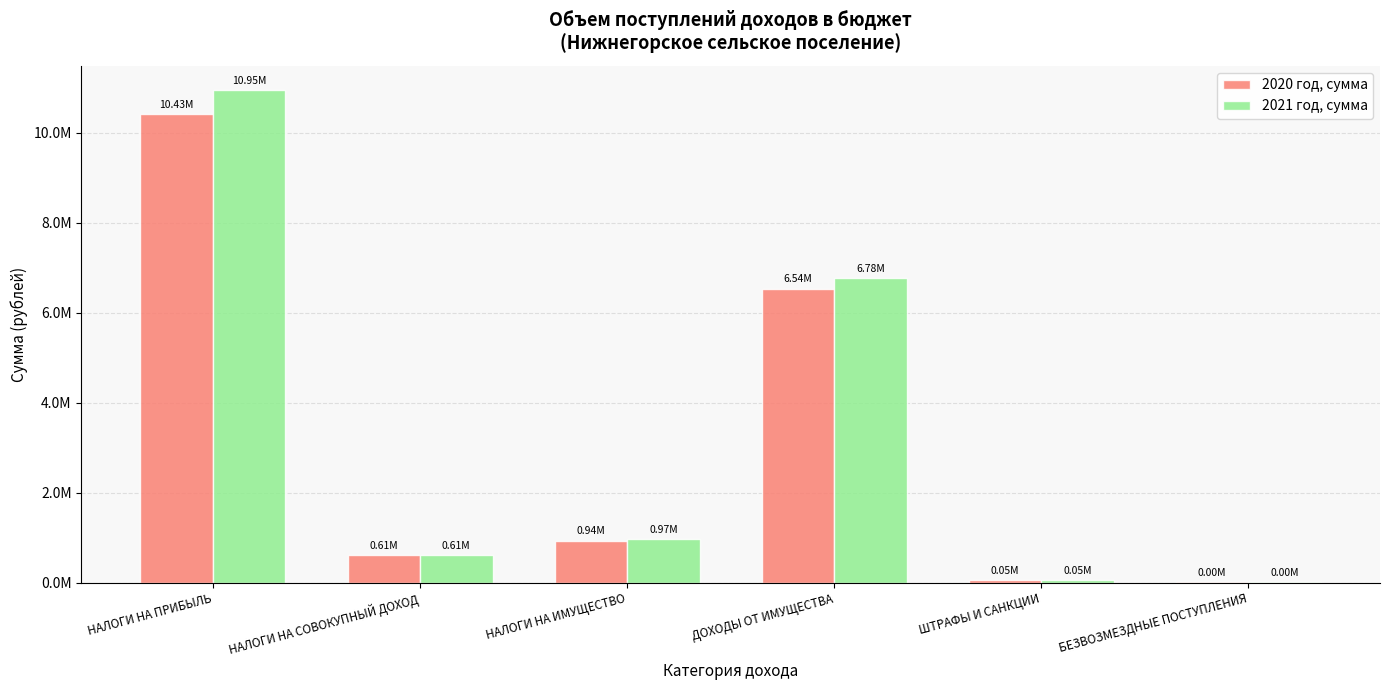

Between НАЛОГИ НА СОВОКУПНЫЙ ДОХОД and НАЛОГИ НА ПРИБЫЛЬ, which is larger?

НАЛОГИ НА ПРИБЫЛЬ